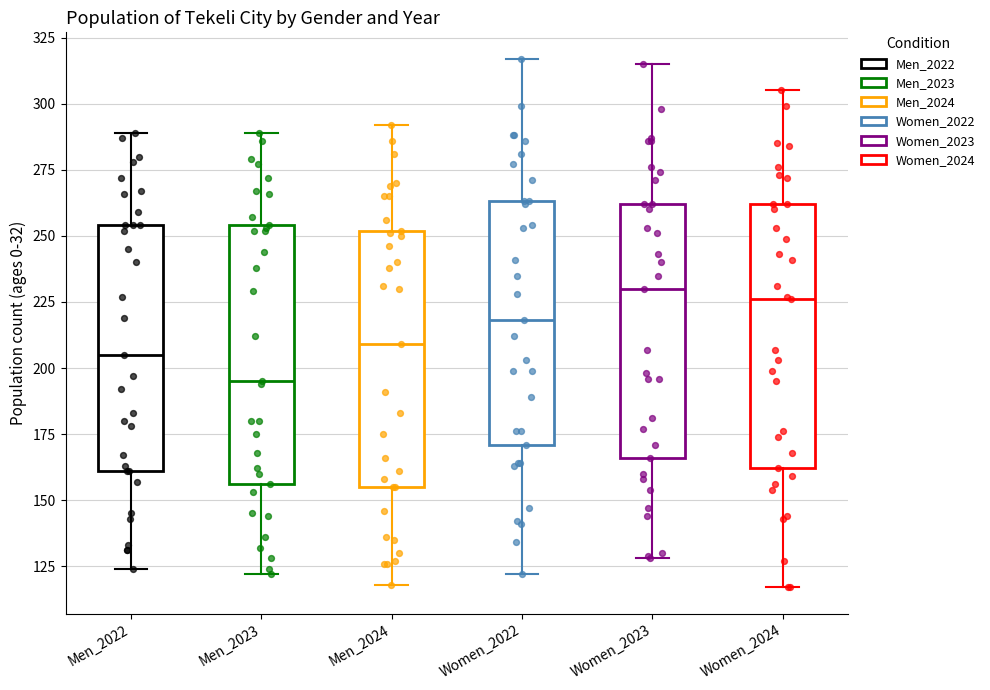

Reading left to right, transcribe this box plot: for each box, give where its median line is, the range the box spans, and where its two whiskers end, as read against the y-axis. The values are not printed on the chart, so give them approximately, as read against the axis.

Men_2022: median 205, box 160 to 255, whiskers 125 to 290
Men_2023: median 195, box 155 to 255, whiskers 120 to 290
Men_2024: median 210, box 155 to 250, whiskers 120 to 290
Women_2022: median 220, box 170 to 265, whiskers 120 to 315
Women_2023: median 230, box 165 to 260, whiskers 130 to 315
Women_2024: median 225, box 160 to 260, whiskers 115 to 305